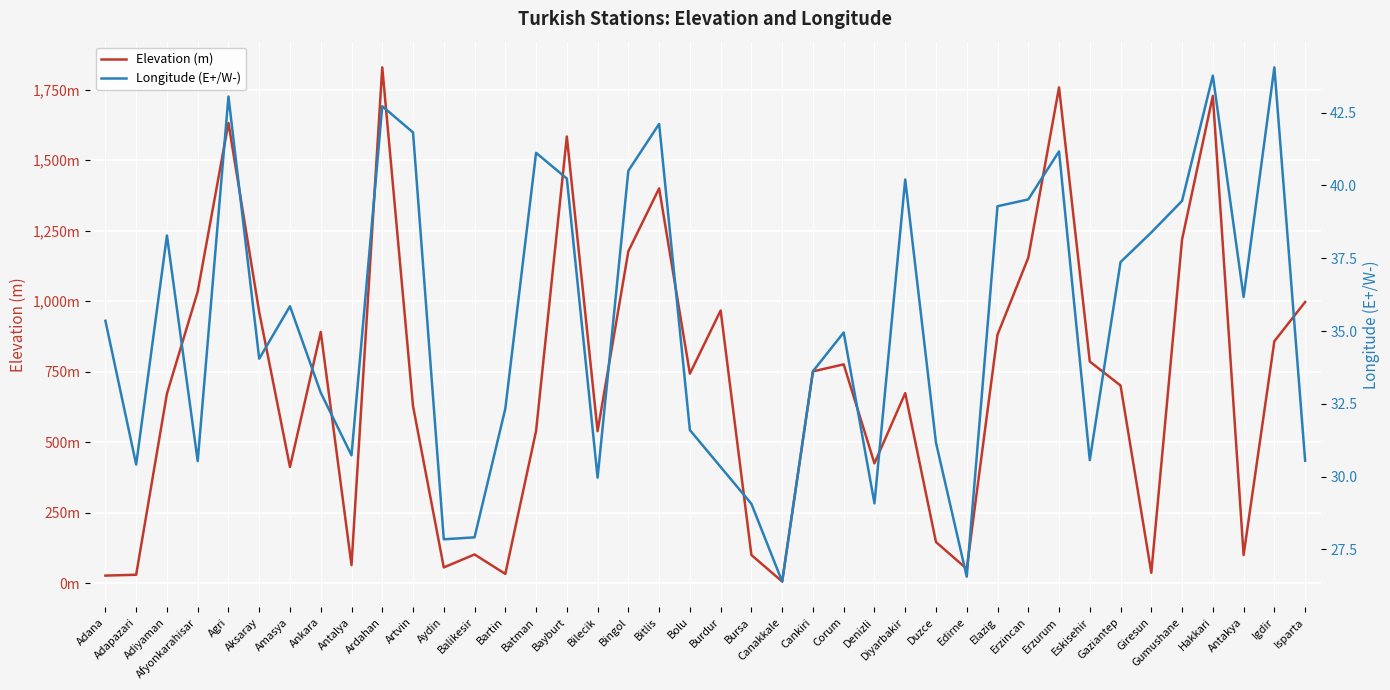

What is the label of the 23rd point from the left?

Canakkale